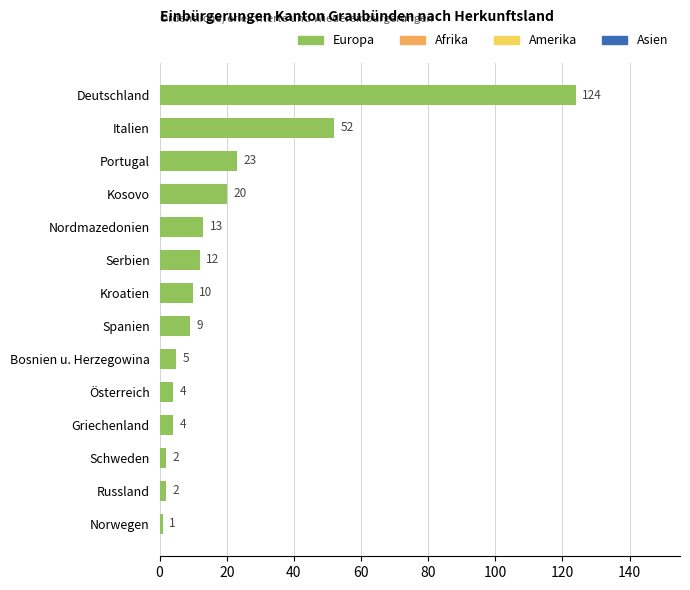

Is it true that the value at Norwegen is 1?

True